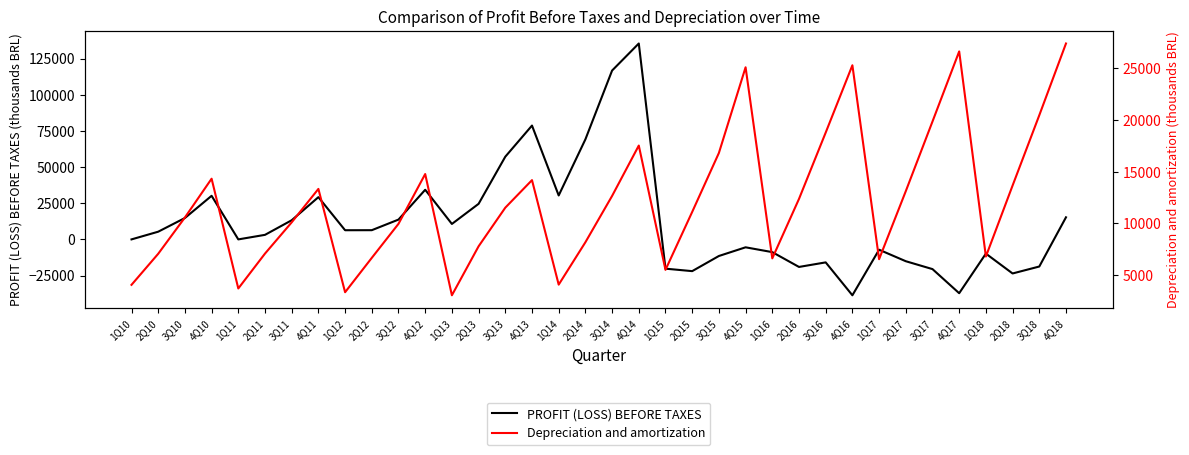

What is the maximum value shown in the chart?

135411